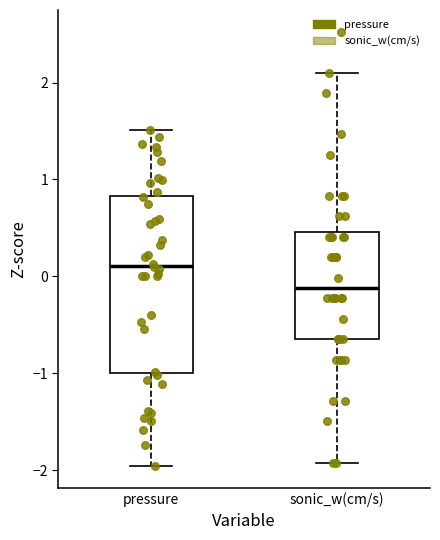

Where does the median line of the box for pressure sit on the y-axis? The values are not printed on the chart, so give them approximately, as read against the axis.

0.1